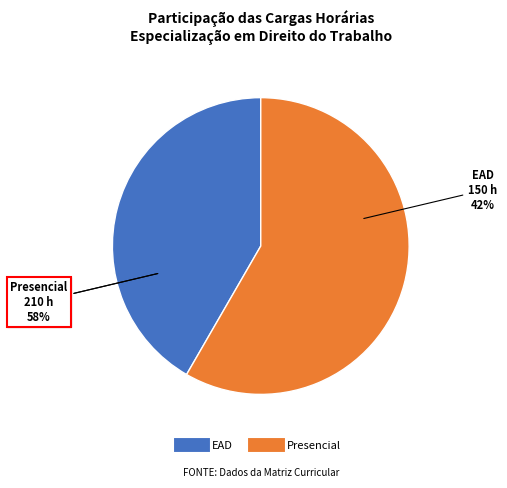

Does Presencial account for over 50% of the chart?

Yes